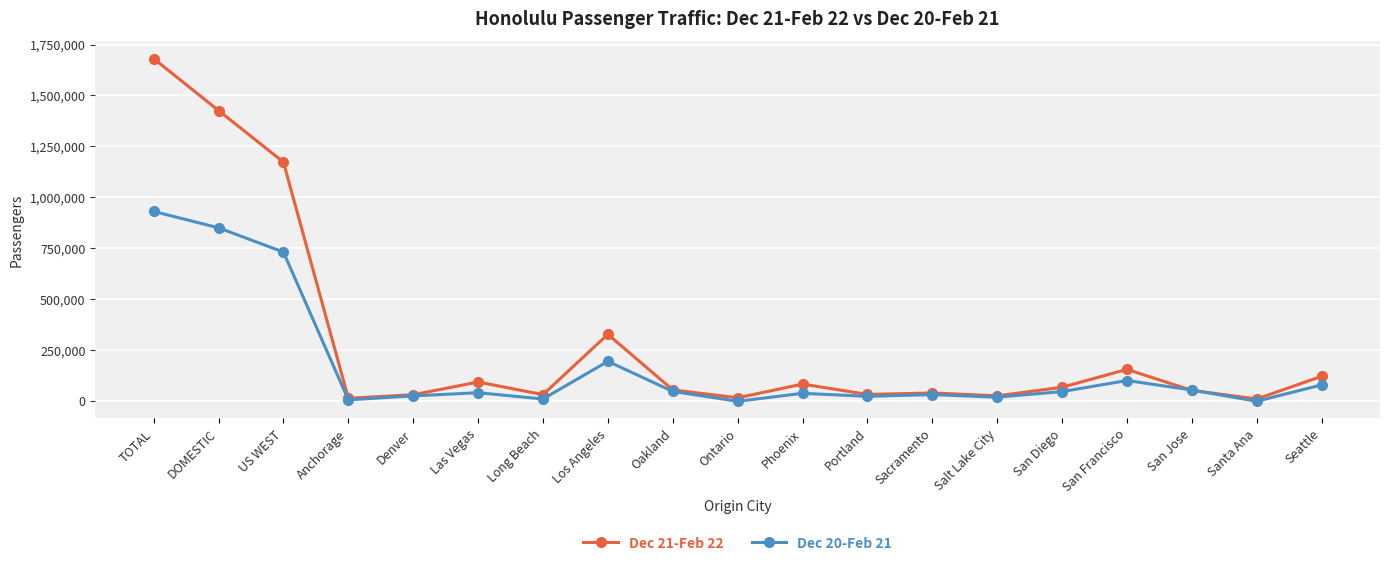

What is the average value of the Dec 21-Feb 22 series?

287022